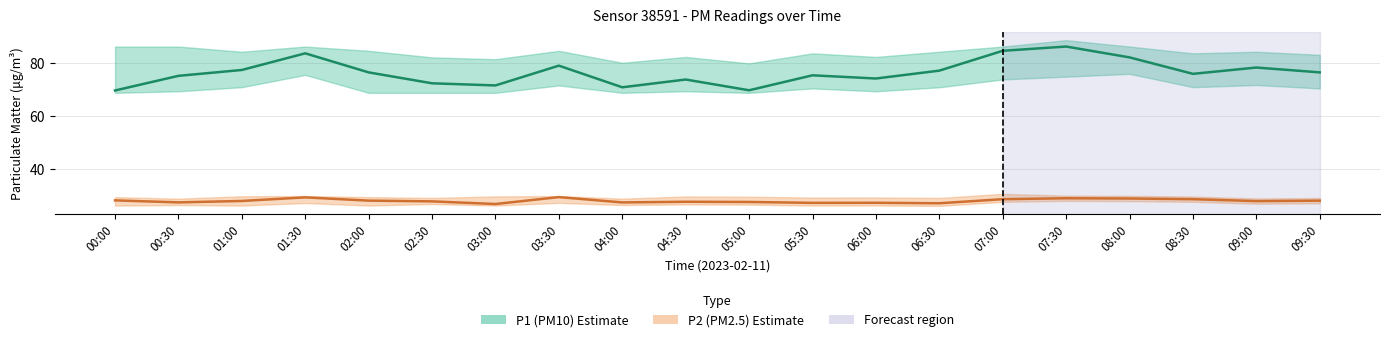

What is the value of the P1 (PM10) point at the 15th from the left?

84.5